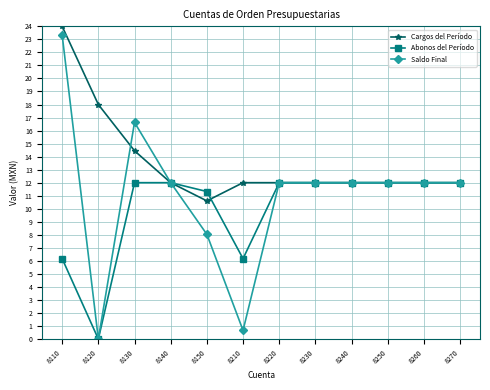

List the series in order of their overall mean, lowest first.

Abonos del Período, Saldo Final, Cargos del Período